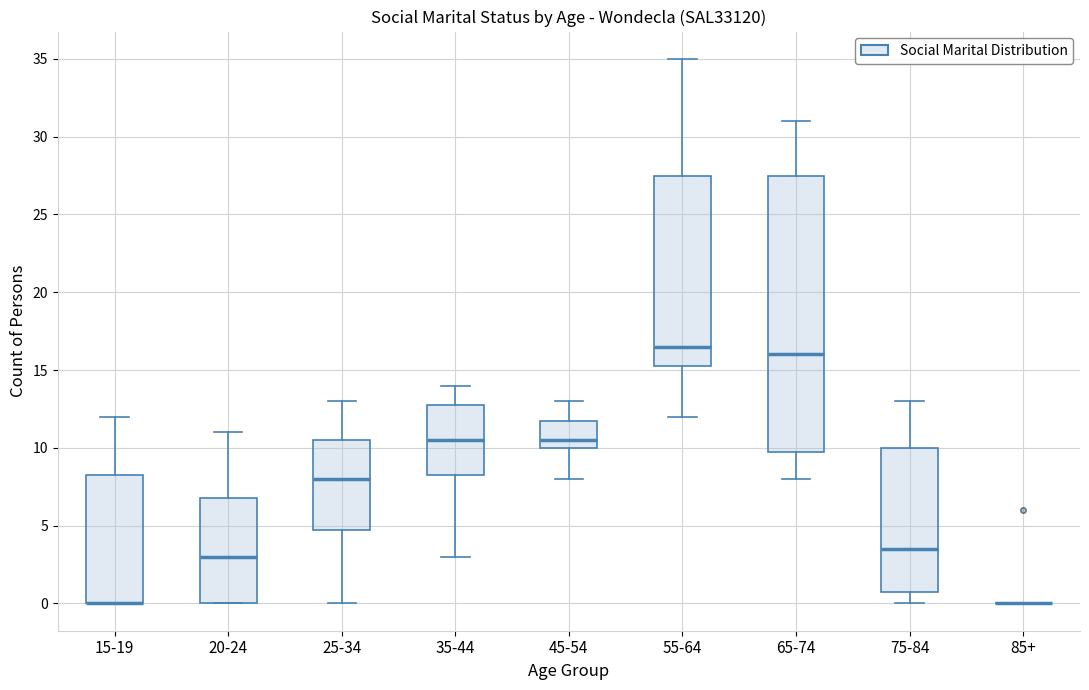

Where is the lower edge of the box for 65-74 on the y-axis? The values are not printed on the chart, so give them approximately, as read against the axis.

10.0